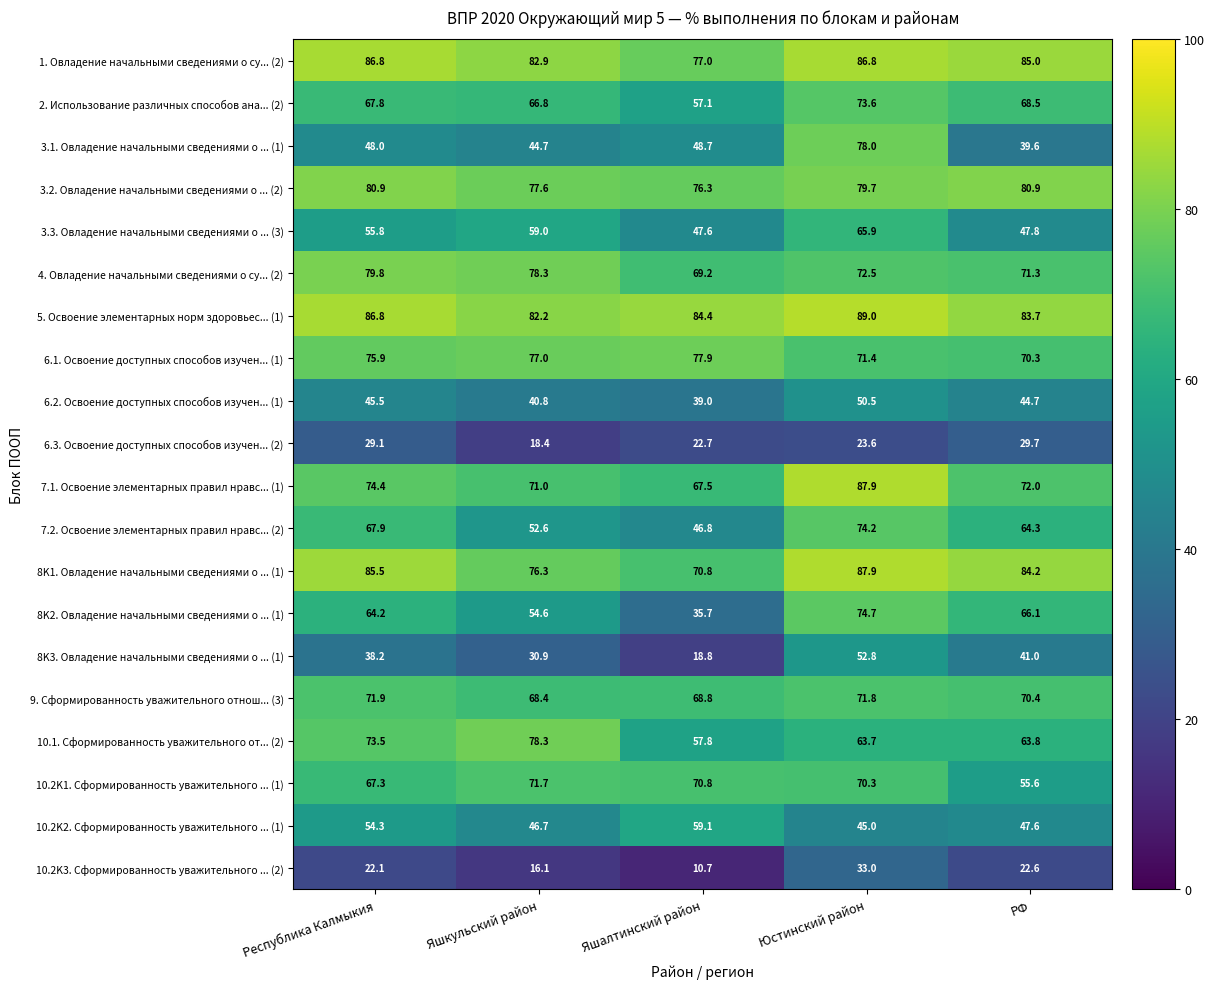

Which series has the largest total across all categories?

5. Освоение элементарных норм здоровьес... (1)